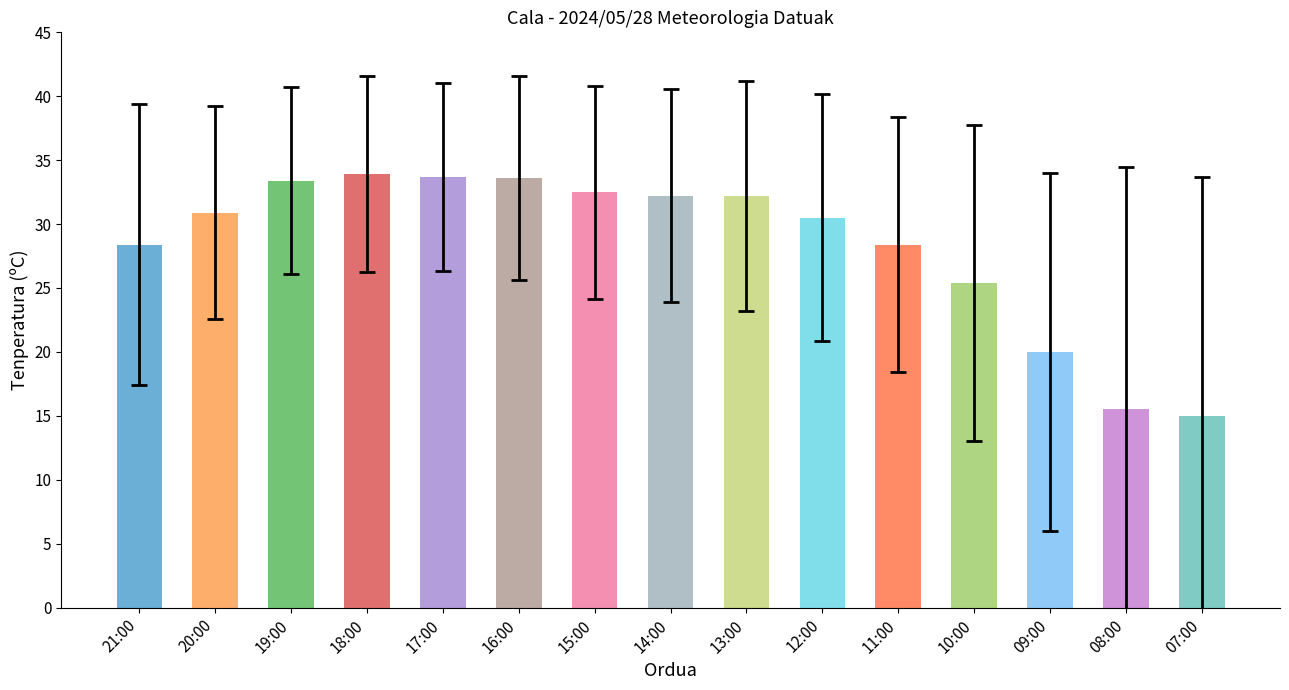

Are the bars grouped side by side (vs. stacked)?

Yes